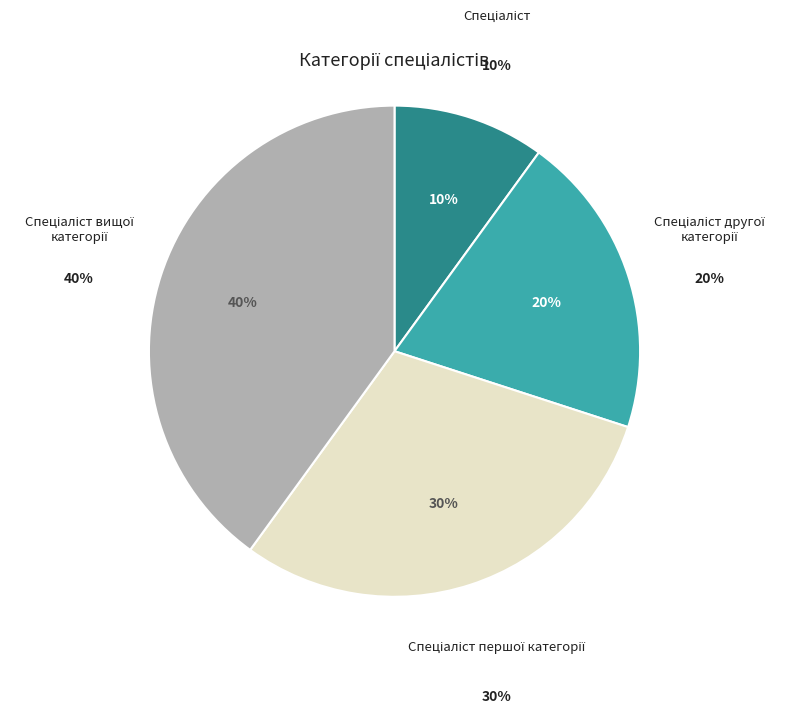

To the nearest percent, what is the combined percentage of Спеціаліст першої категорії and Спеціаліст?

40%